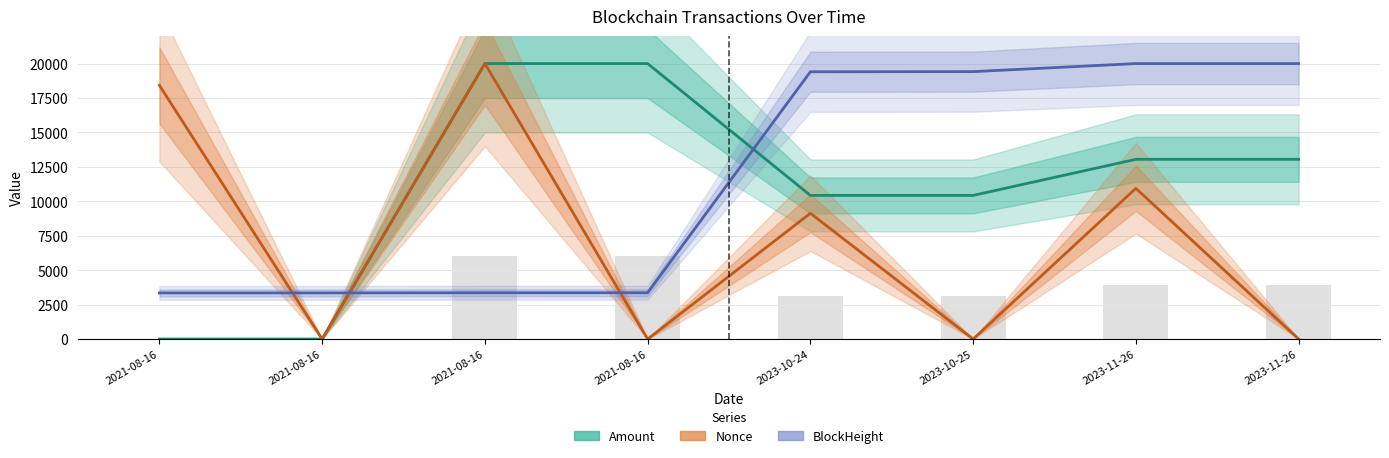

Between 2021-08-16 and 2023-11-26, which series saw the biggest shift?

BlockHeight